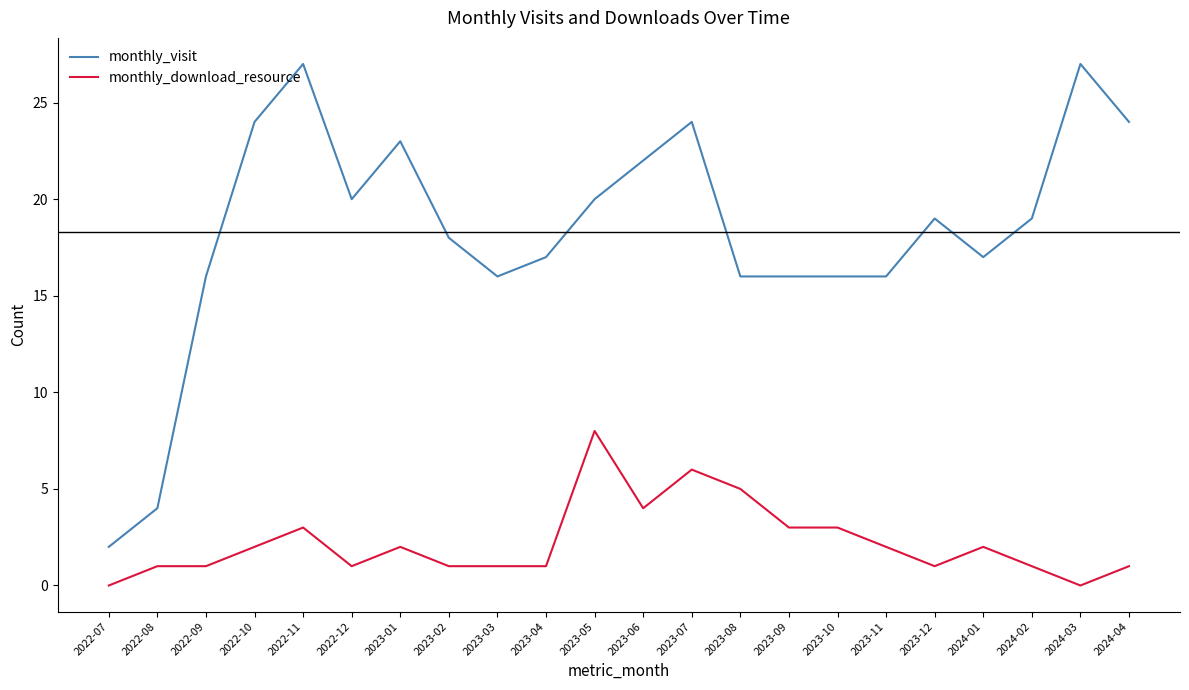

Between 2023-01 and 2023-10, which series saw the biggest shift?

monthly_visit